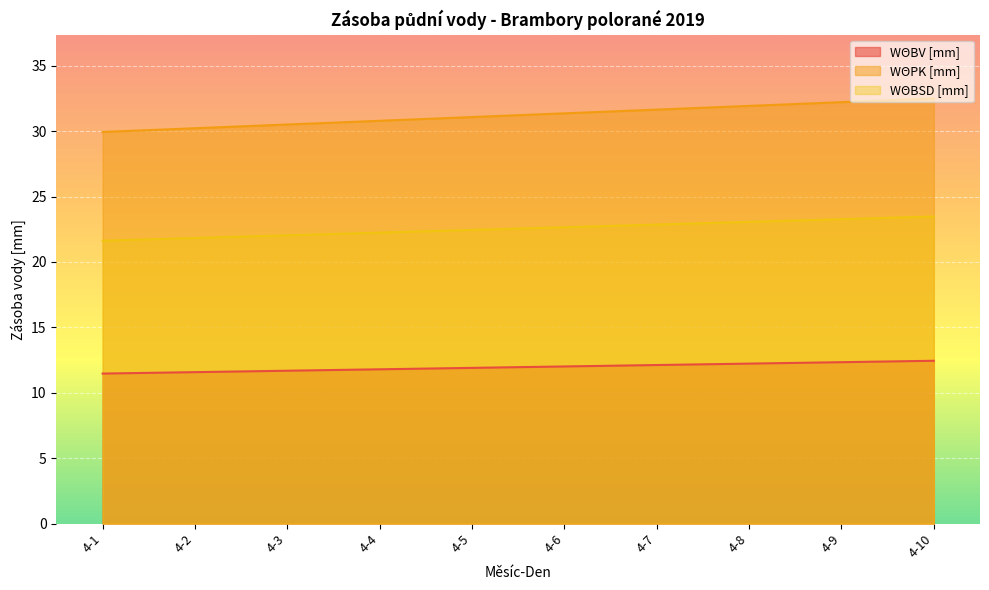

What is the difference between the WΘPK [mm] values at 4-2 and 4-10?

2.3